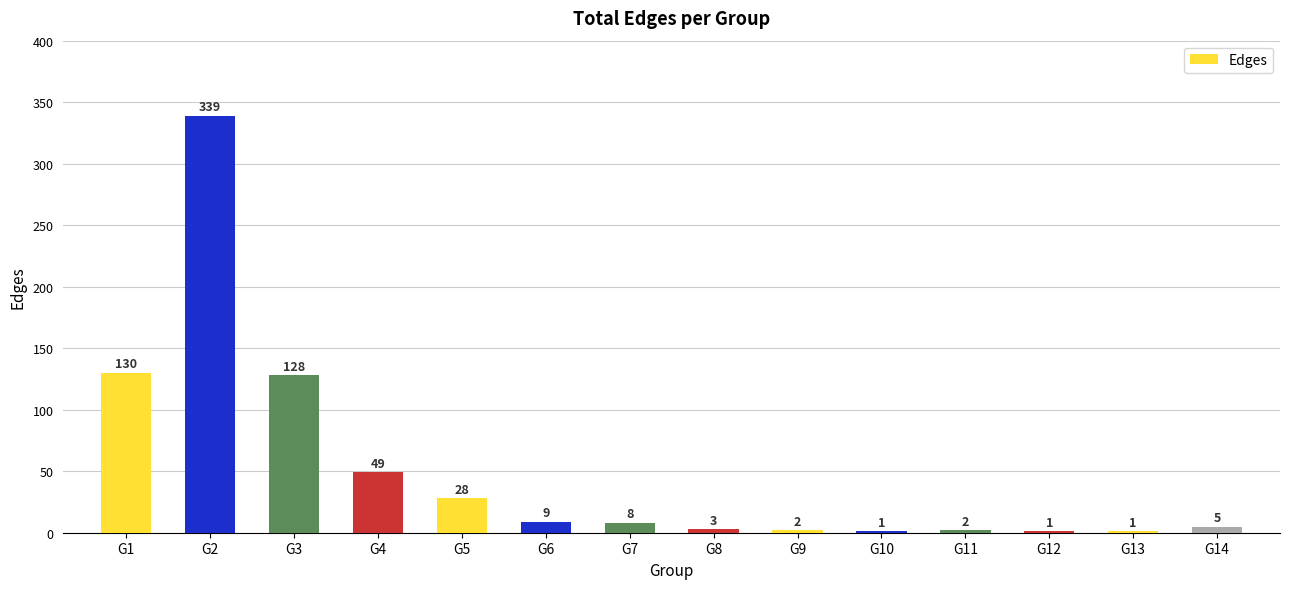

Where is the data nearest to the value 170?

G1